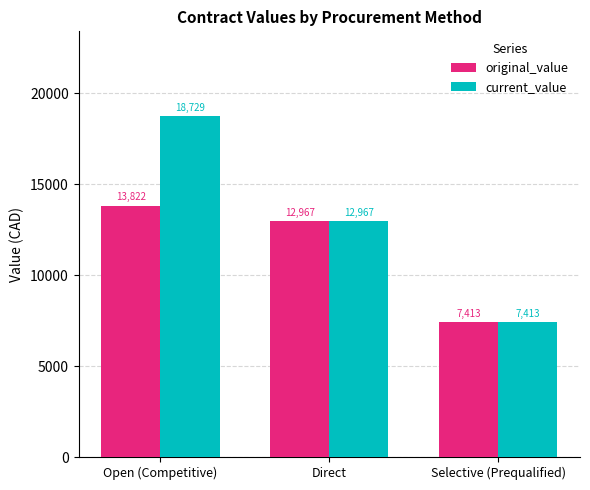

Does the chart contain any negative values?

No